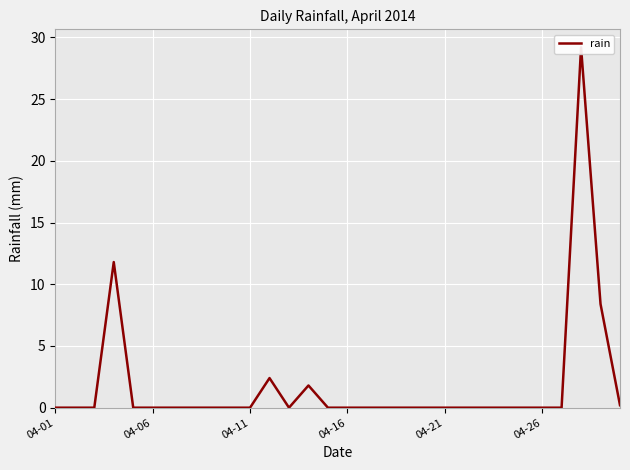

At which category does the data reach its first local valley?

12